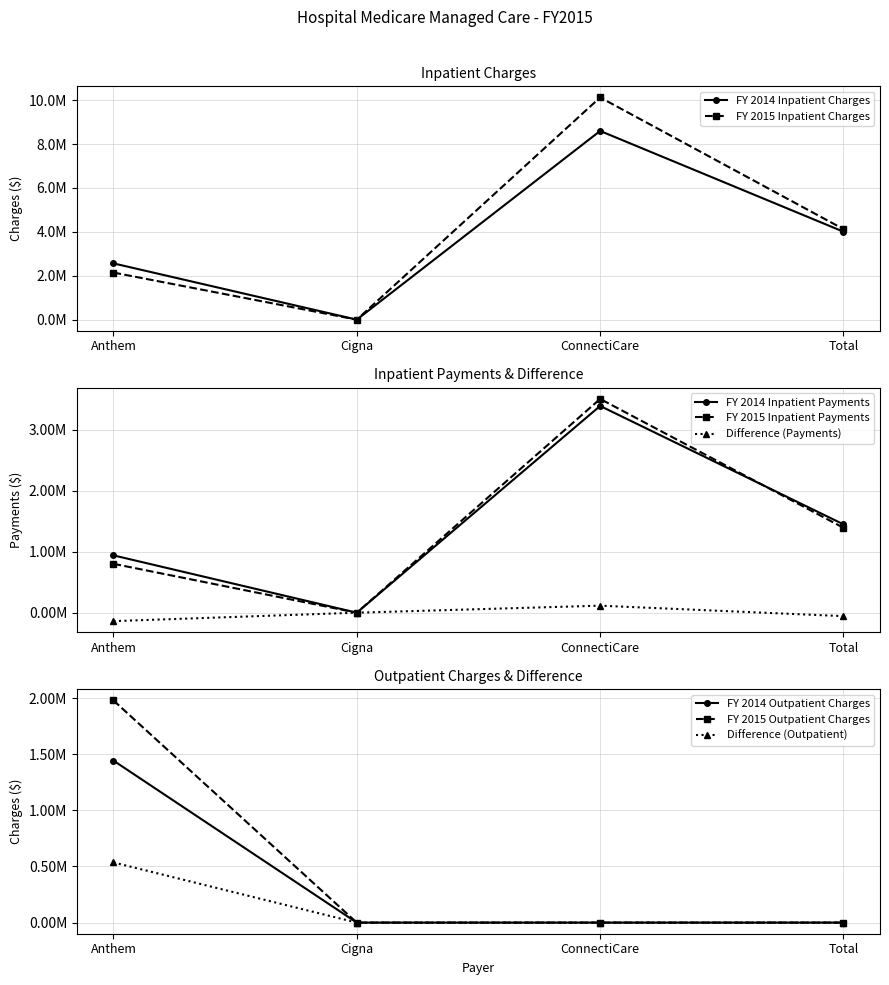

How many values in Inpatient Charges are above zero?

3